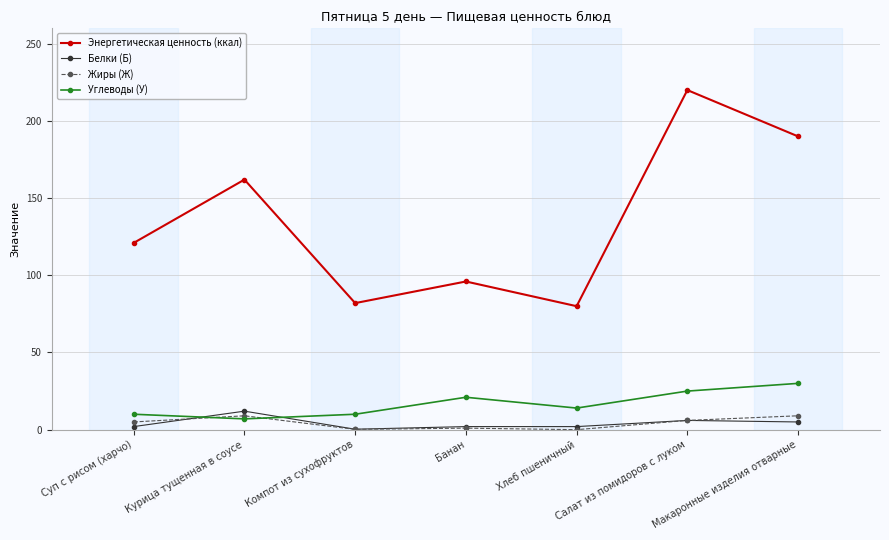

What is the label of the 5th point from the right?

Компот из сухофруктов